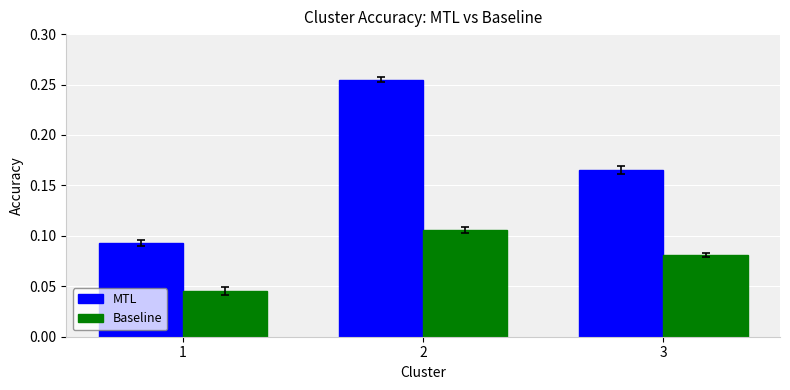

True or false: Baseline has a value of 0.2 at 2.

False